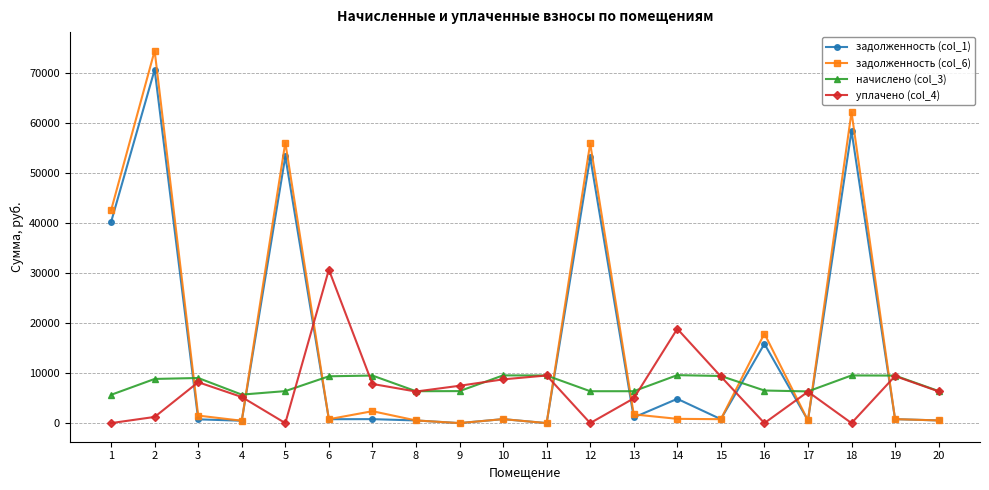

What is the average value of the задолженность (col_1) series?

15195.9